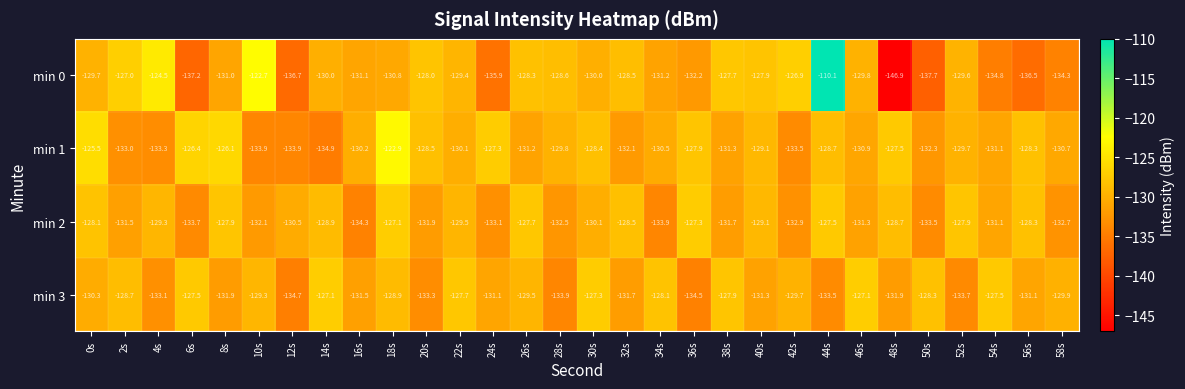

What is the difference between the min 3 values at 22s and 44s?

5.8